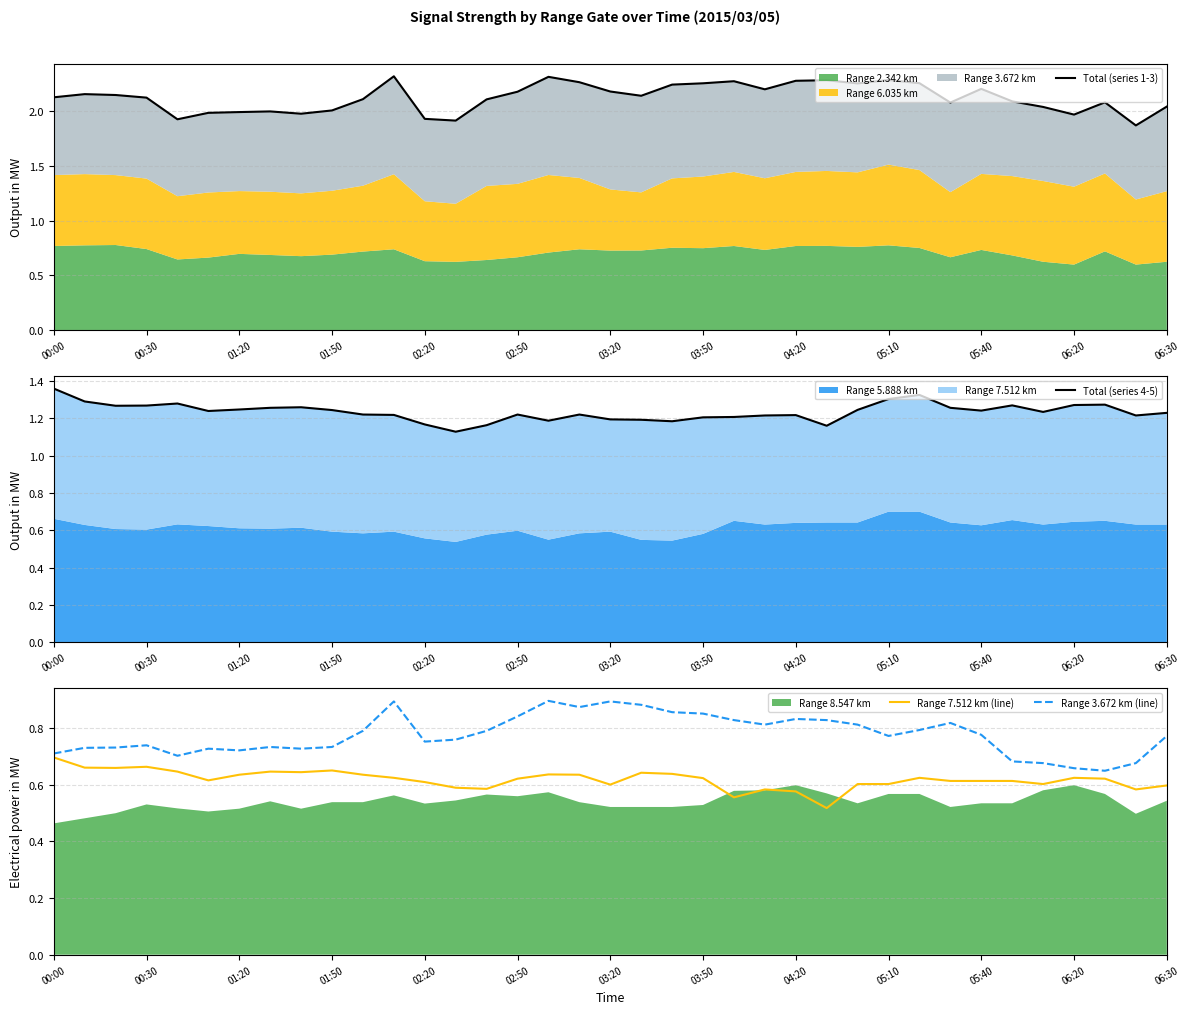

Is it true that Range 7.512 km (line) equals 0.6 at 03:50?

True